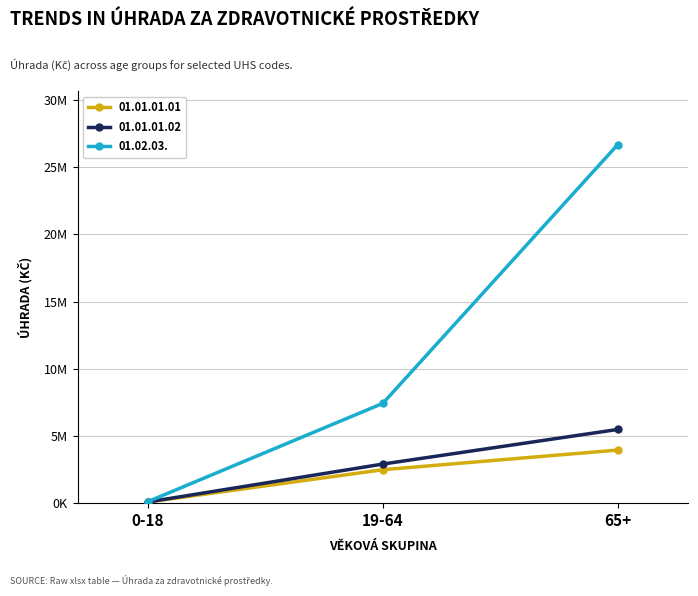

What are all the series names shown in the legend?

01.01.01.01, 01.01.01.02, 01.02.03.